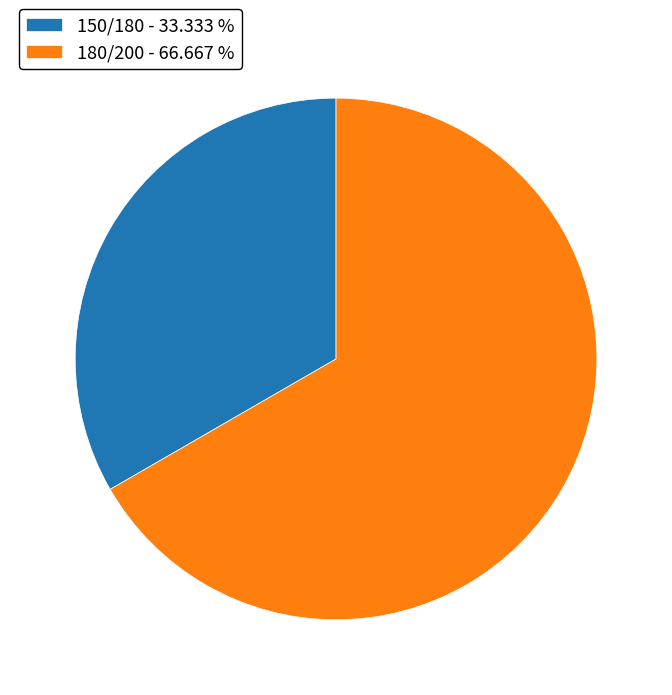

Count the number of slices in the pie.

2